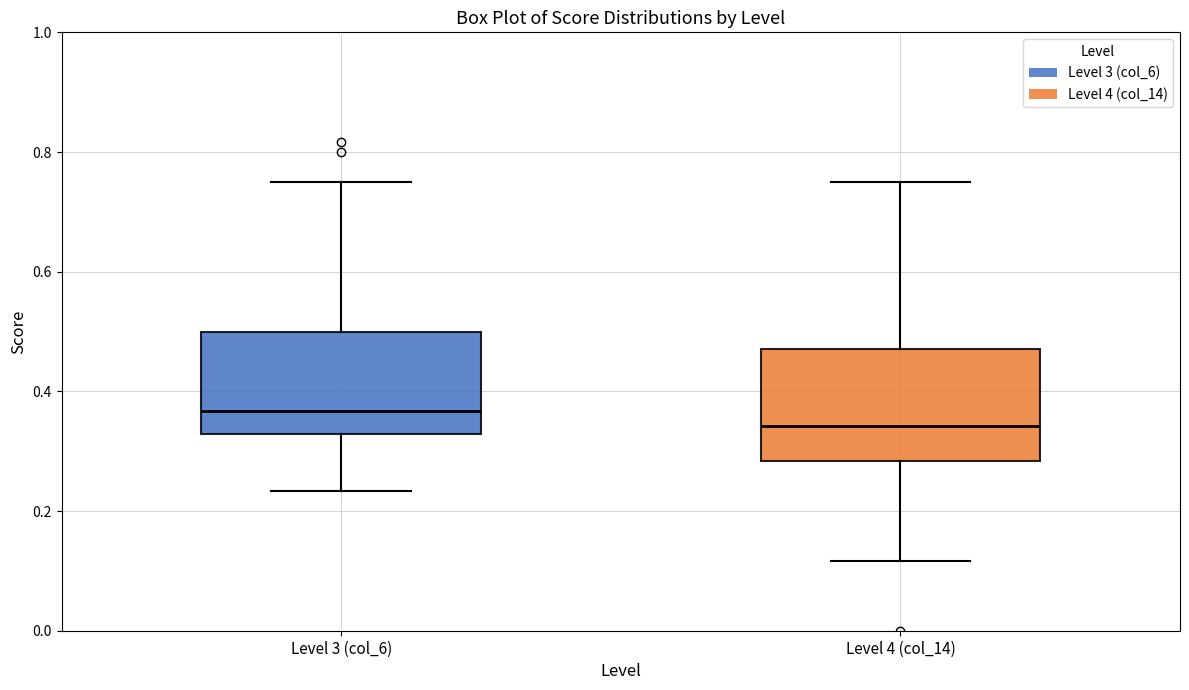

Reading left to right, transcribe this box plot: for each box, give where its median line is, the range the box spans, and where its two whiskers end, as read against the y-axis. The values are not printed on the chart, so give them approximately, as read against the axis.

Level 3 (col_6): median 0.36, box 0.32 to 0.50, whiskers 0.24 to 0.76
Level 4 (col_14): median 0.34, box 0.28 to 0.48, whiskers 0.12 to 0.76